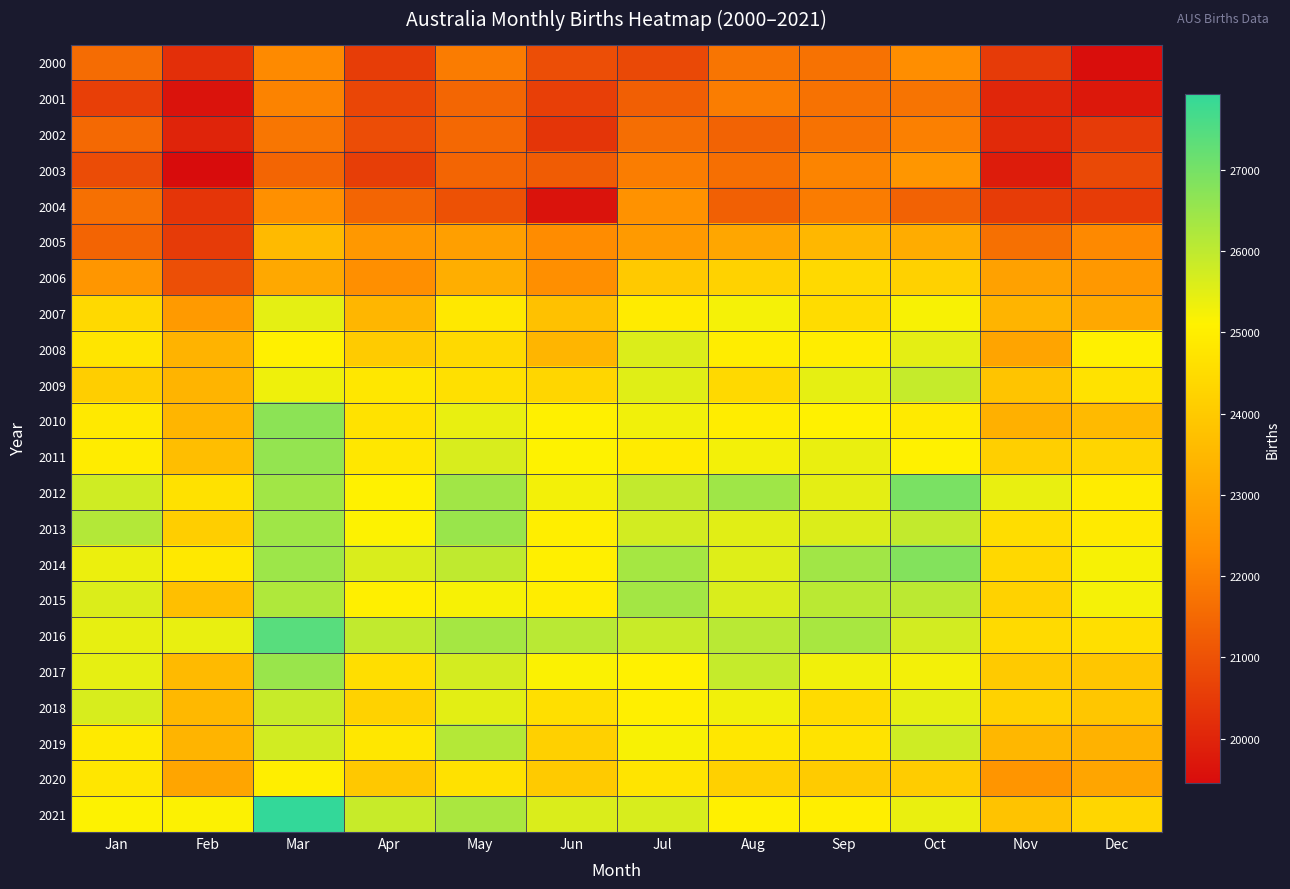

What is the greatest value displayed?

27933